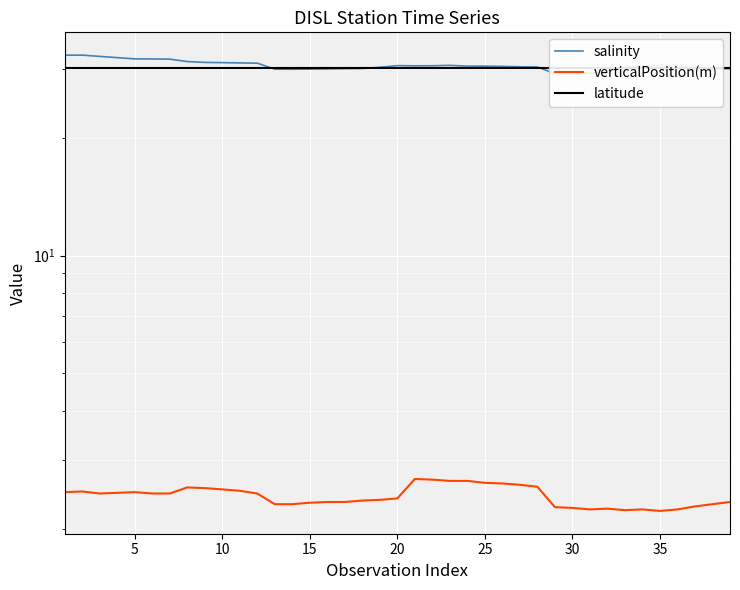

What is the value of the verticalPosition(m) point at the 14th from the left?

2.3